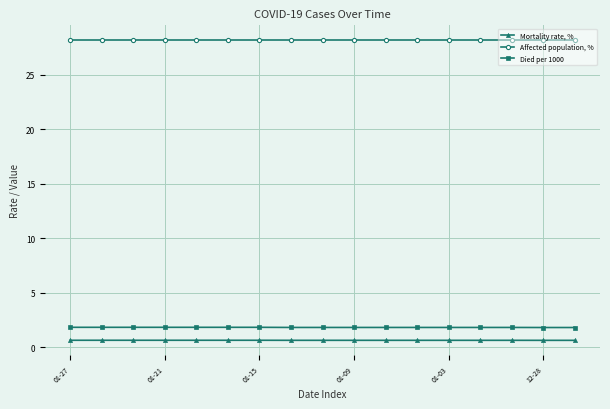

True or false: Affected population, % and Died per 1000 cross at least once.

False